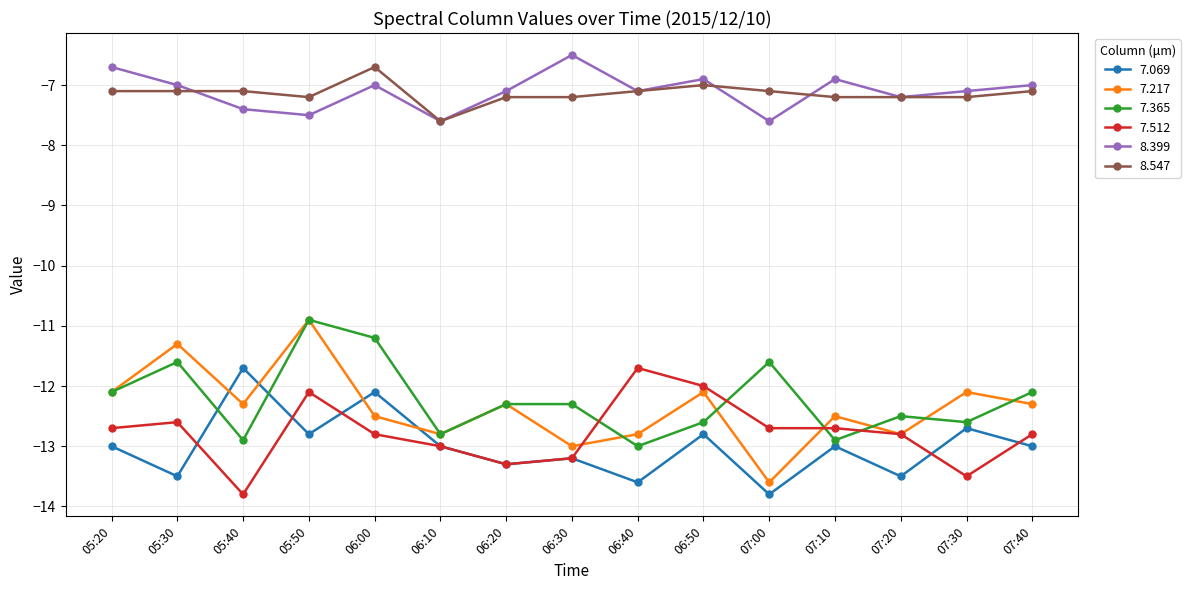

Is it true that 7.512 equals -19.4 at 05:30?

False